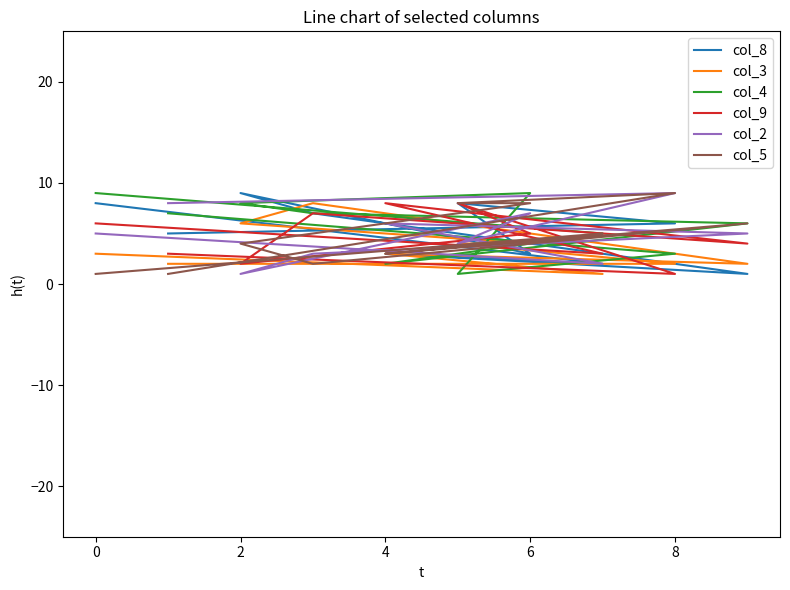

Reading right to left, extract all data points from this chart.

col_8: 8	2	3	1	7	9	3	8	6	5
col_3: 3	1	3	2	8	6	4	4	2	2
col_4: 9	5	2	6	7	8	9	1	3	7
col_9: 6	3	8	4	7	2	5	8	1	3
col_2: 5	2	6	5	3	1	7	4	9	8
col_5: 1	5	3	6	2	4	8	8	9	1